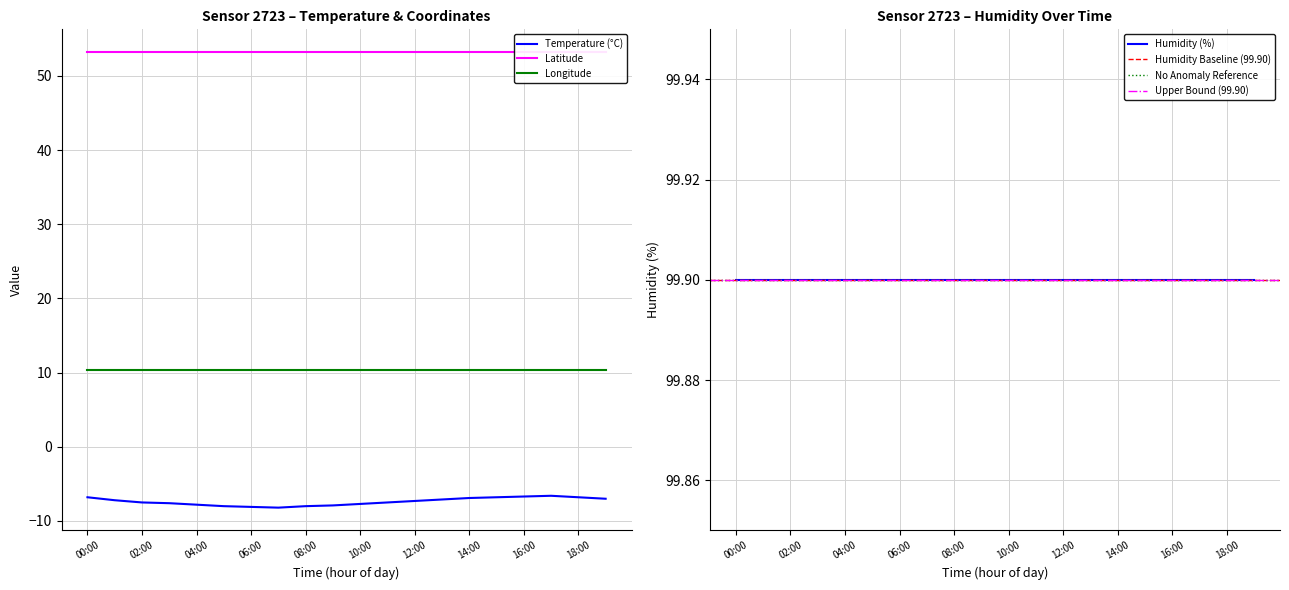

What is the lowest value of the Longitude series?

10.4